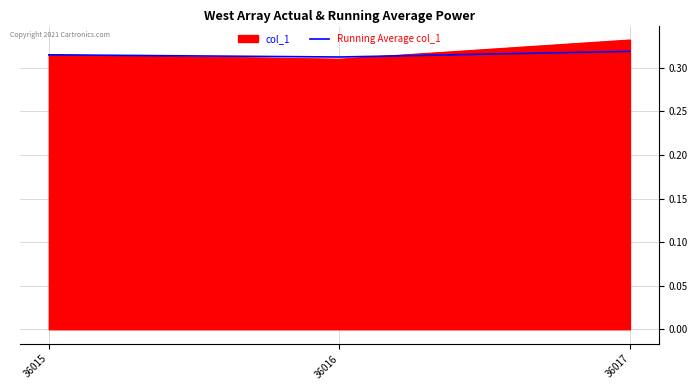

Count the Running Average col_1 values in the range 0 to 1.

3